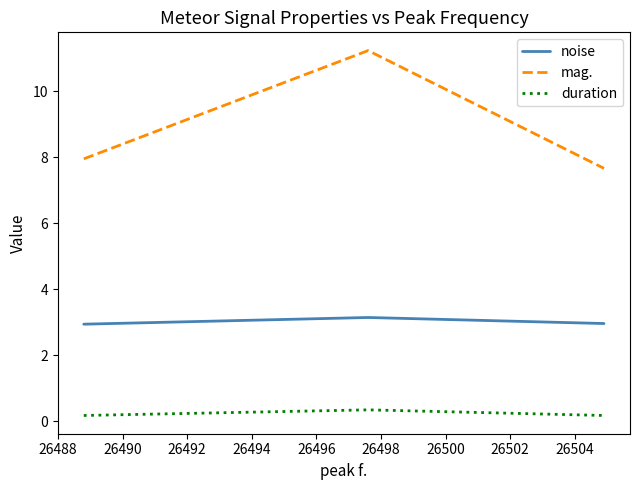

List the series in order of their peak value, highest first.

mag., noise, duration